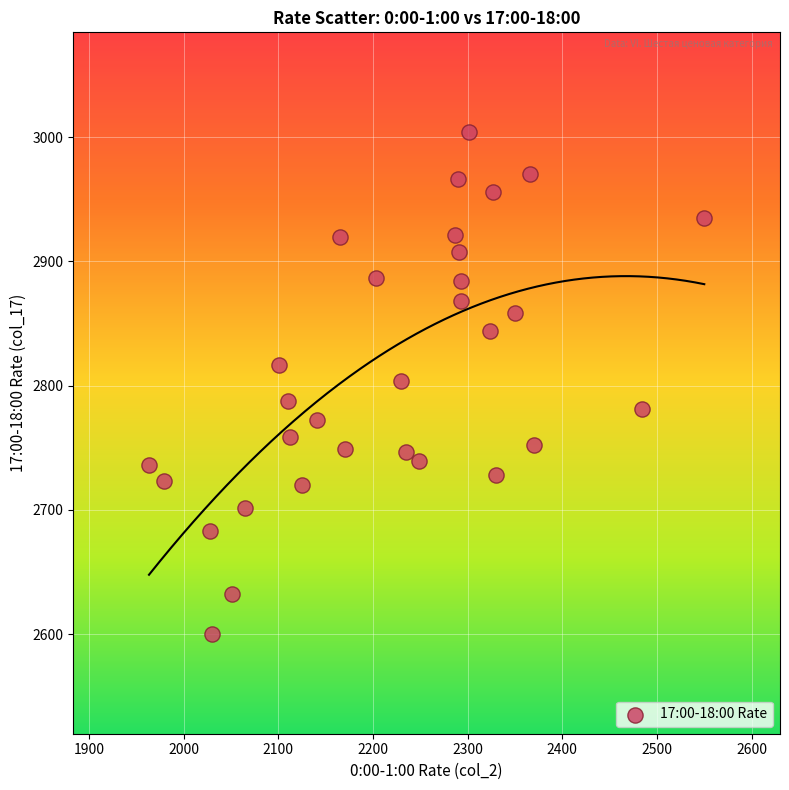

What is the range of Y values (max minus min)?

404.6